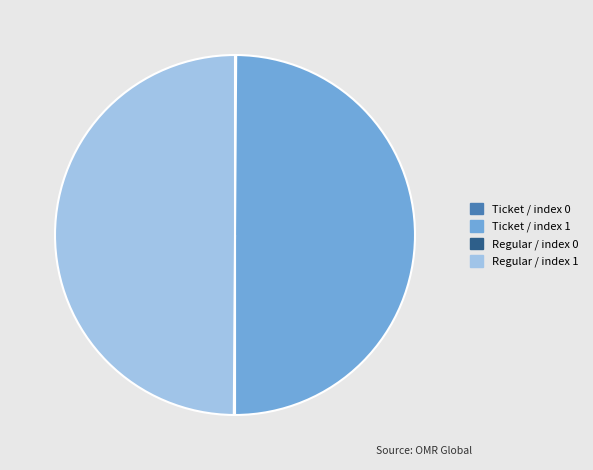

Is the sum of Ticket / index 1 and Regular / index 1 greater than half?

Yes